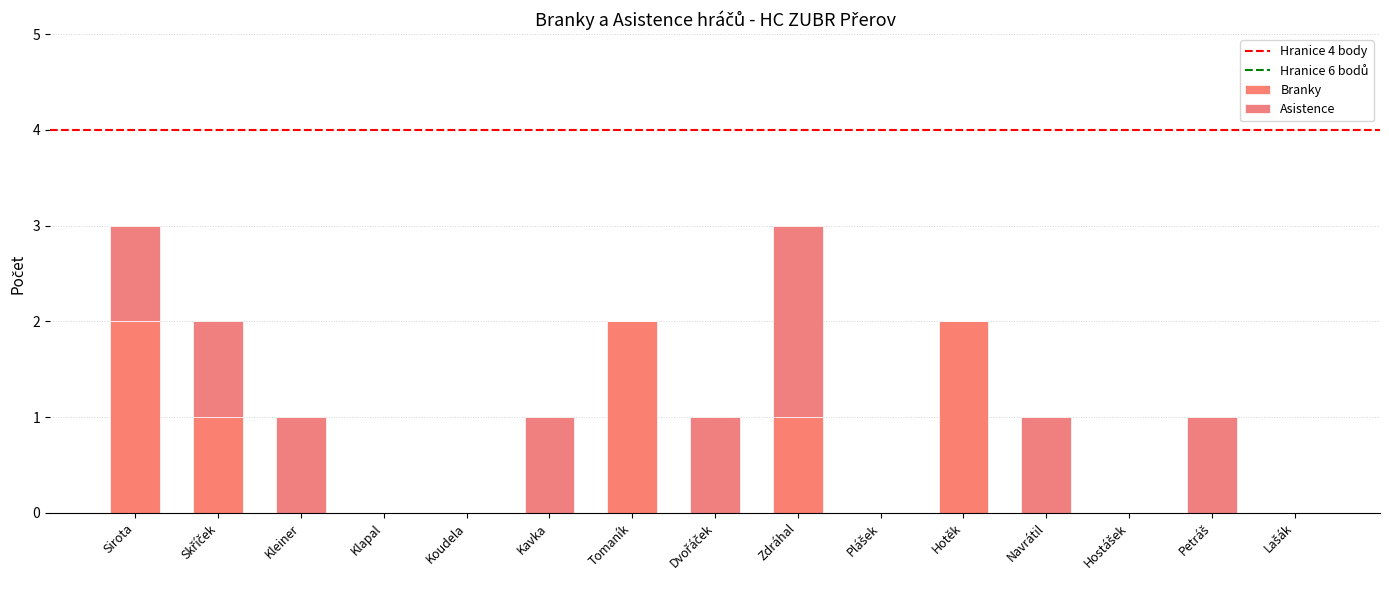

How many categories are shown in the chart?

15